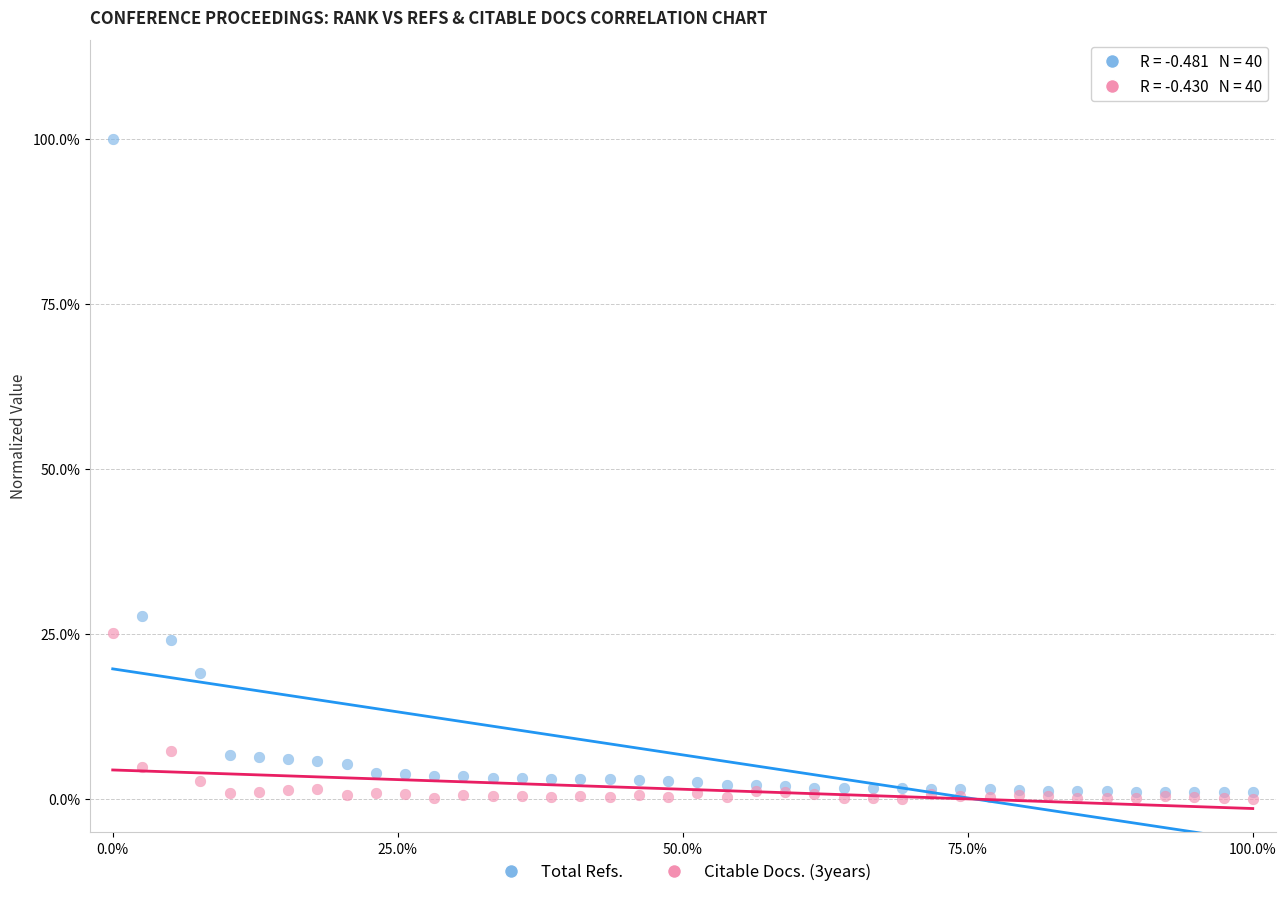

Which series reaches the minimum Y coordinate?

Citable Docs. (3years)